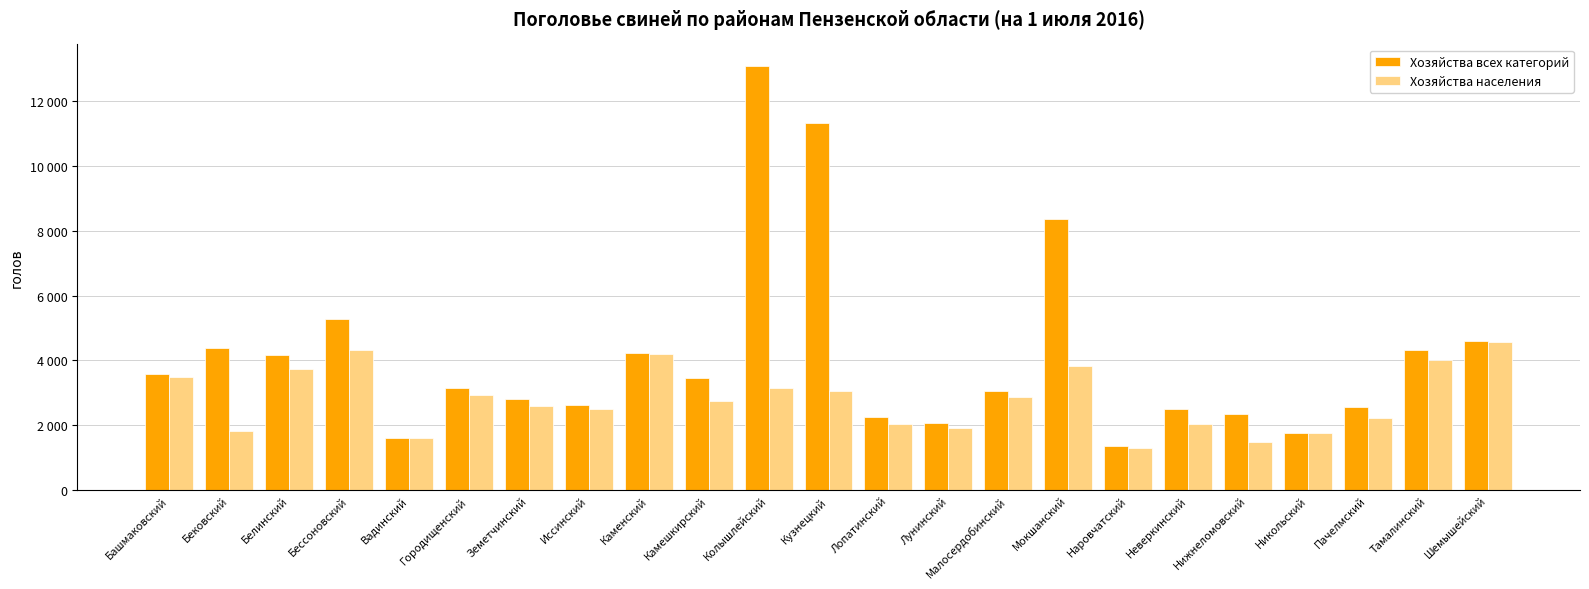

Does the chart contain any negative values?

No